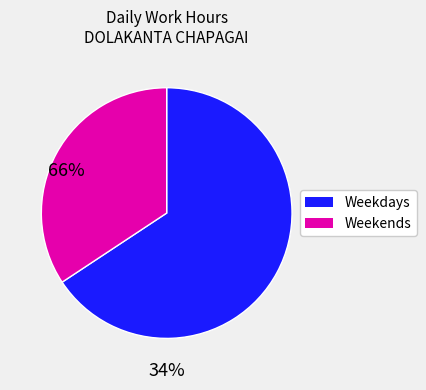

Is there any slice that represents more than half of the pie?

Yes